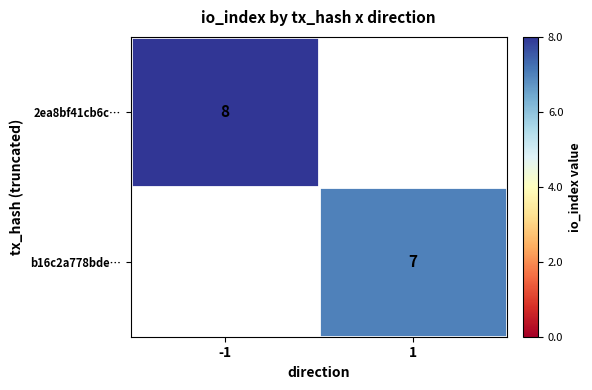

True or false: 2ea8bf41cb6c… has a value of 8 at -1.

True